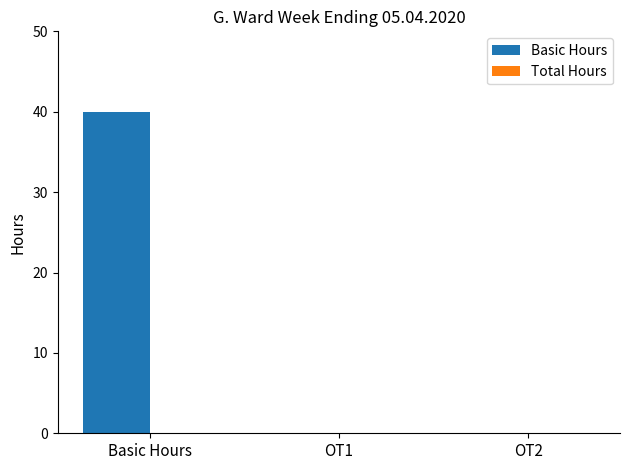

The value at OT2 is 14. True or false?

False